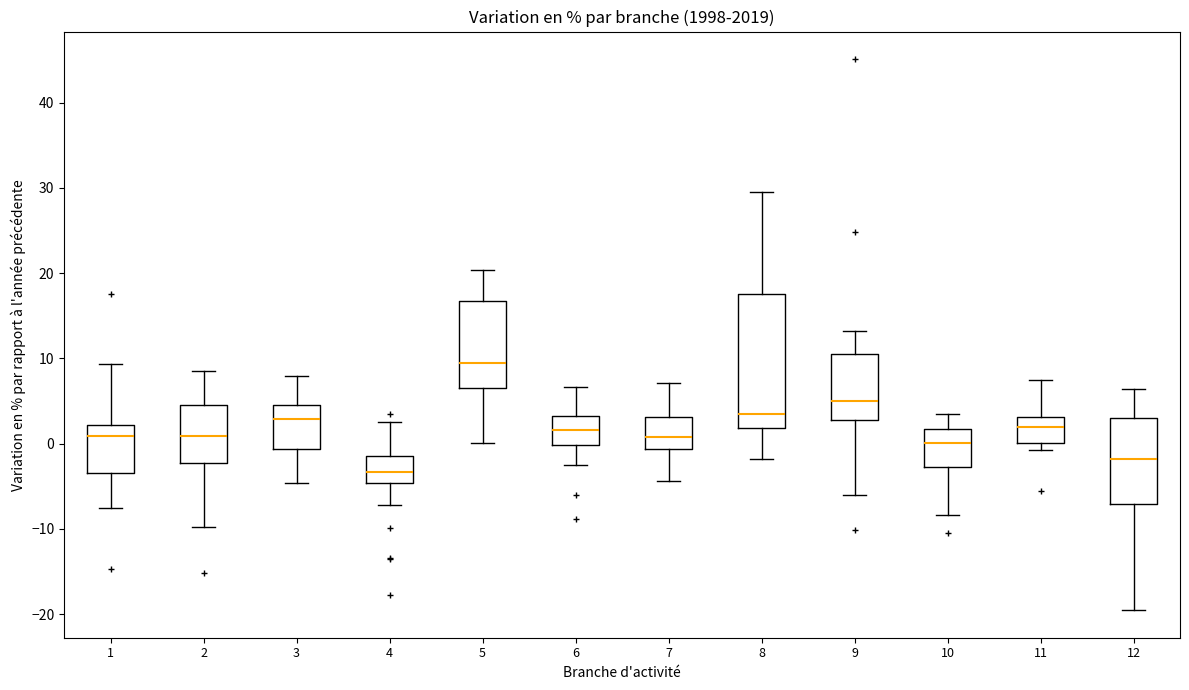

Where is the upper edge of the box at x = 5 on the y-axis? The values are not printed on the chart, so give them approximately, as read against the axis.

17